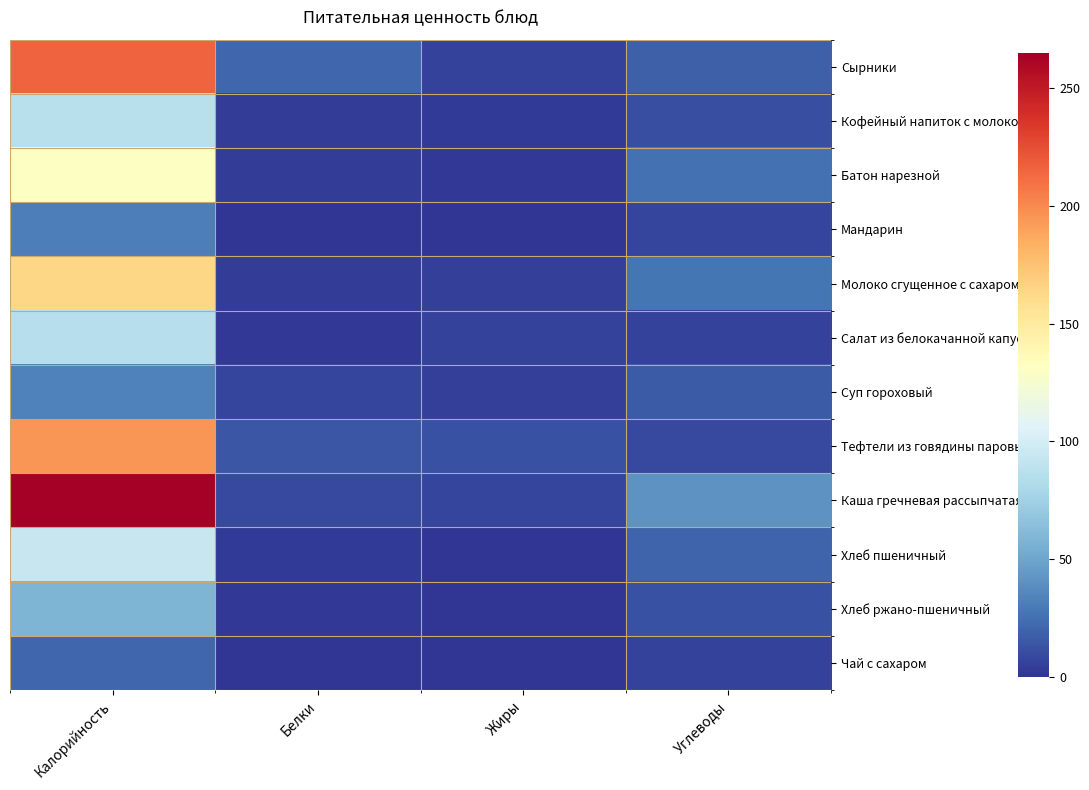

Reading left to right, extract all data points from this chart.

Сырники: Калорийность=215.3	Белки=21.6	Жиры=6.0	Углеводы=18.1
Кофейный напиток с молоком: Калорийность=86.0	Белки=3.9	Жиры=2.9	Углеводы=11.2
Батон нарезной: Калорийность=130.9	Белки=3.8	Жиры=1.5	Углеводы=25.7
Мандарин: Калорийность=31.5	Белки=0.7	Жиры=0.2	Углеводы=6.8
Молоко сгущенное с сахаром: Калорийность=163.7	Белки=3.6	Жиры=4.3	Углеводы=27.8
Салат из белокачанной капусты: Калорийность=85.8	Белки=1.5	Жиры=6.1	Углеводы=6.2
Суп гороховый: Калорийность=33.1	Белки=6.7	Жиры=4.6	Углеводы=16.3
Тефтели из говядины паровые: Калорийность=195.0	Белки=13.6	Жиры=11.9	Углеводы=8.3
Каша гречневая рассыпчатая: Калорийность=264.9	Белки=9.3	Жиры=7.2	Углеводы=40.7
Хлеб пшеничный: Калорийность=93.8	Белки=3.0	Жиры=0.3	Углеводы=19.7
Хлеб ржано-пшеничный: Калорийность=58.7	Белки=2.0	Жиры=0.4	Углеводы=11.9
Чай с сахаром: Калорийность=21.4	Белки=0.1	Жиры=0.0	Углеводы=5.2